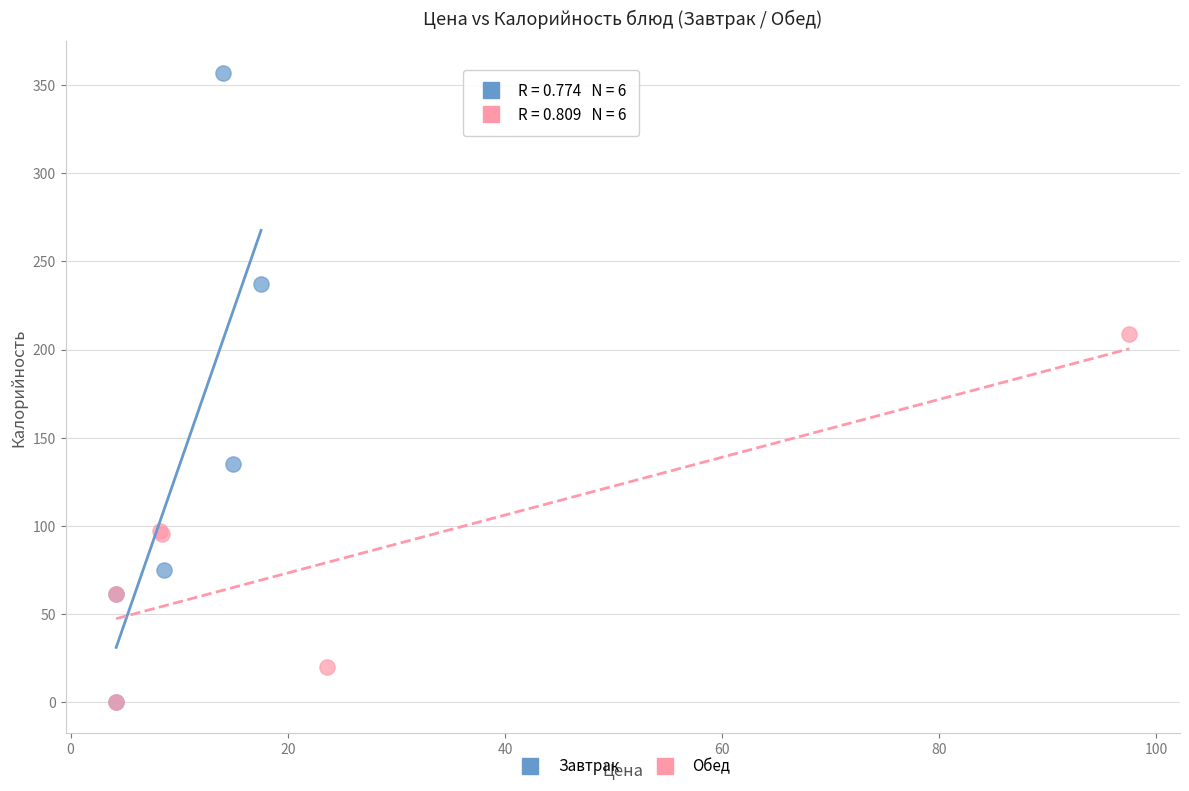

Which series has the largest Y range (max minus min)?

Завтрак